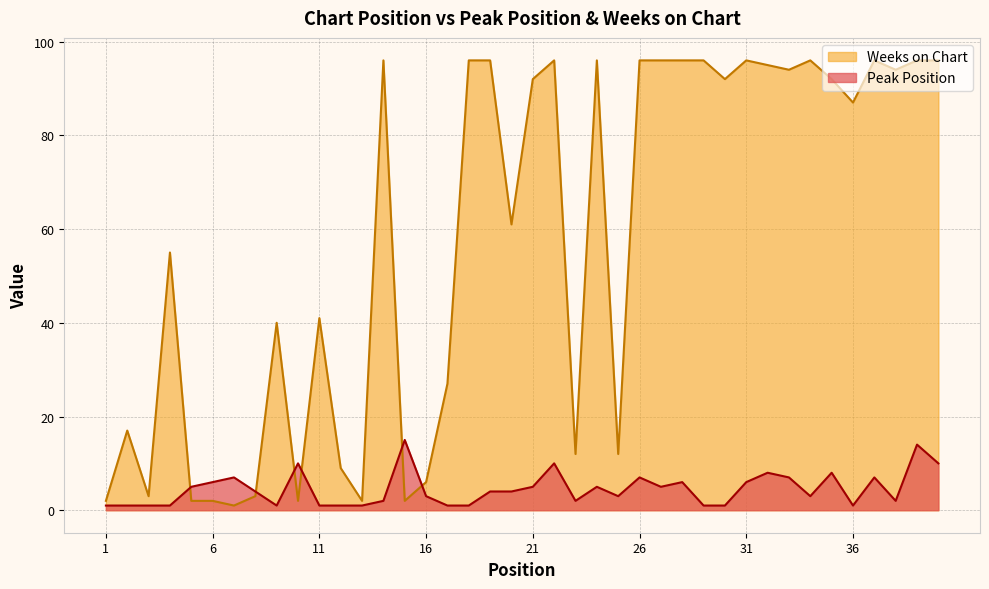

Is it true that Weeks on Chart equals 152 at 34?

False